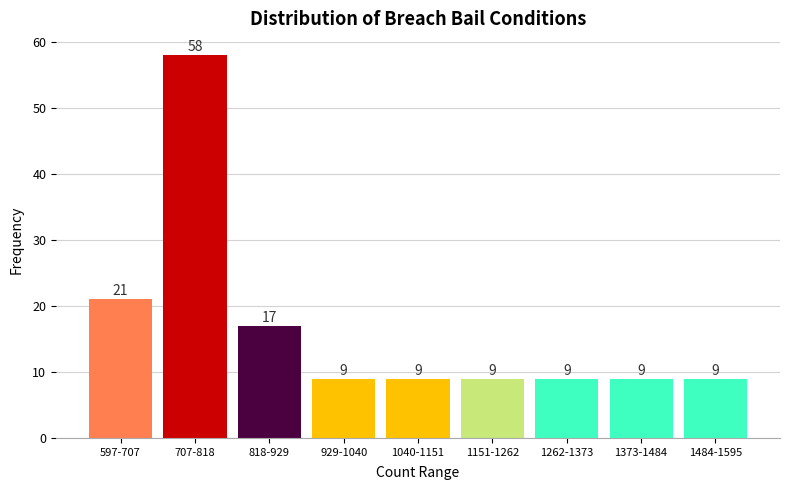

Reading left to right, list all the values displayed in this chart.

597-707=21	707-818=58	818-929=17	929-1040=9	1040-1151=9	1151-1262=9	1262-1373=9	1373-1484=9	1484-1595=9